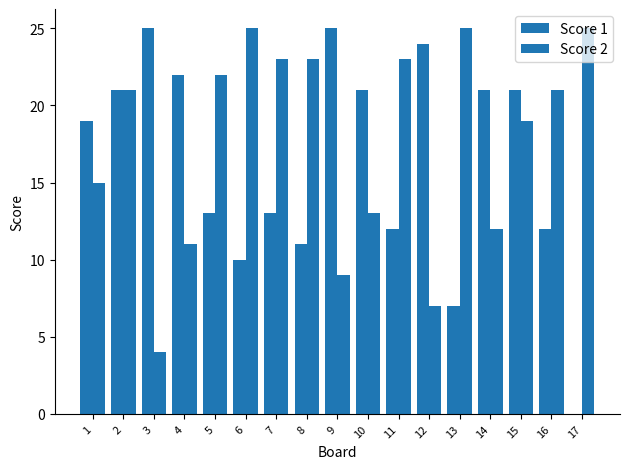

Are the bars horizontal?

No